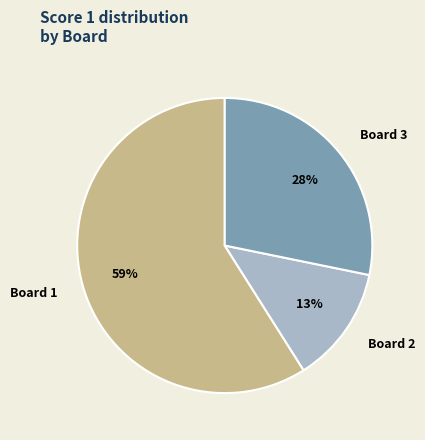

Which slice is the smallest?

Board 2